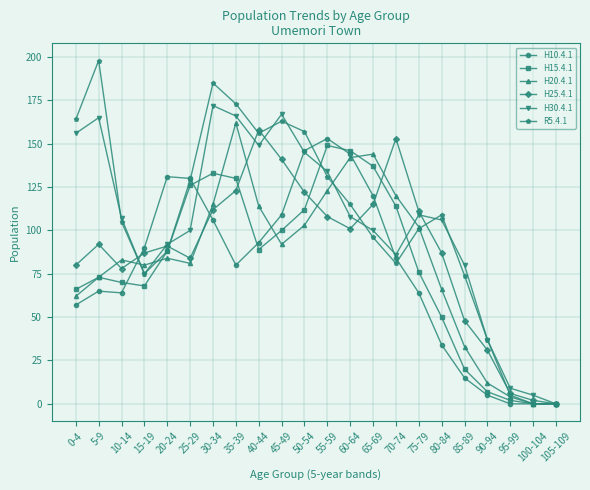

Between 75-79 and 105-109, which series saw the biggest shift?

H25.4.1